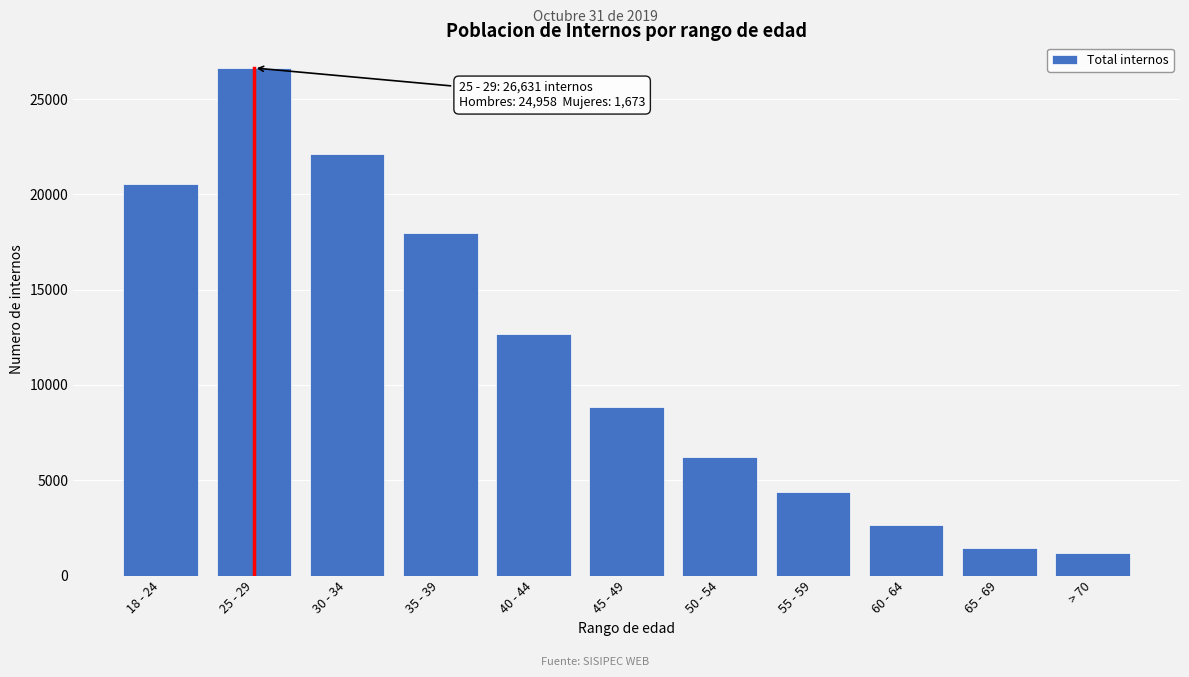

Reading left to right, what are all the values shown in this chart?

20518	26631	22124	17969	12665	8860	6248	4386	2662	1460	1202